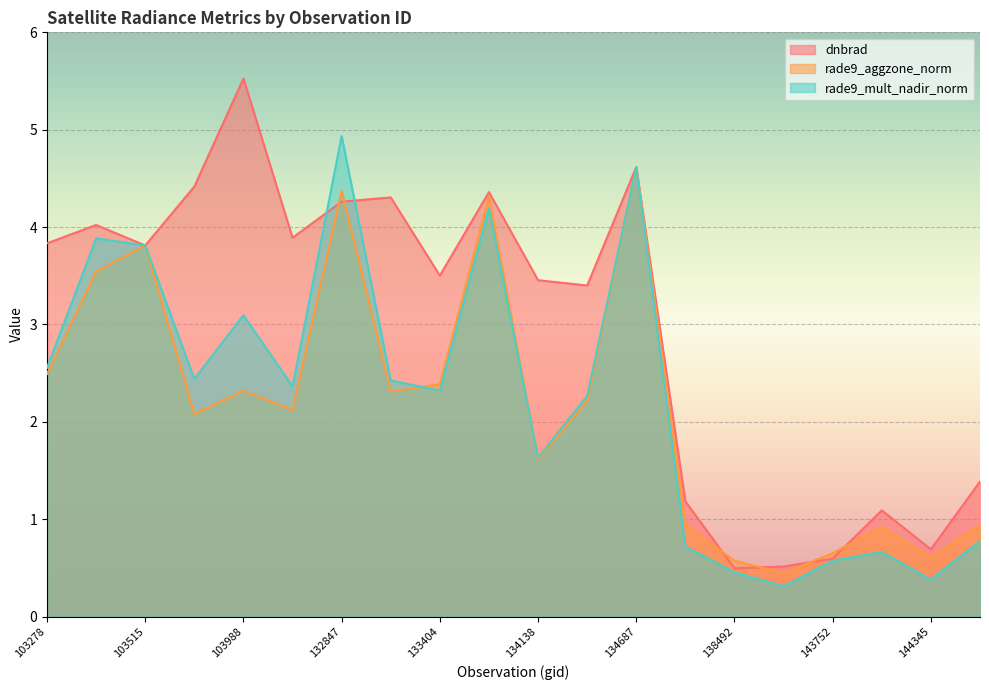

At which category is the sum across all series the highest?

134687